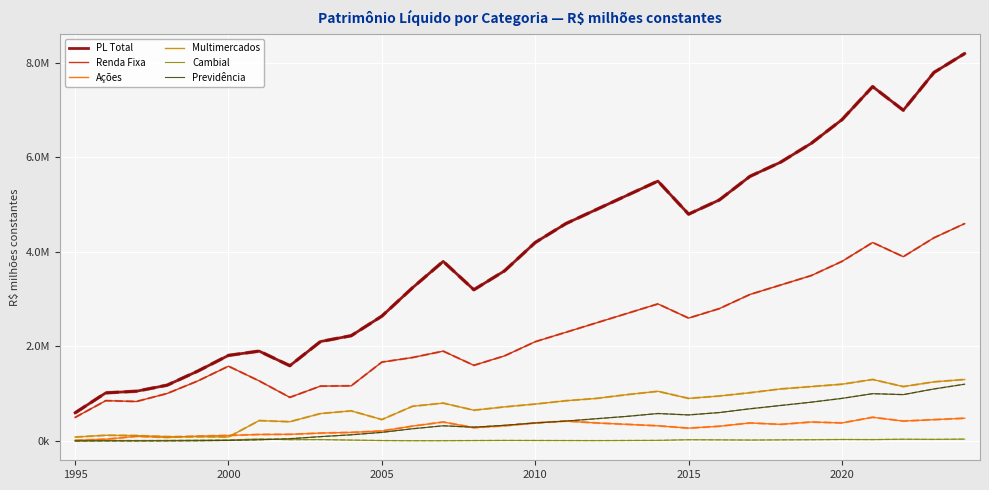

True or false: Cambial and PL Total cross at least once.

False